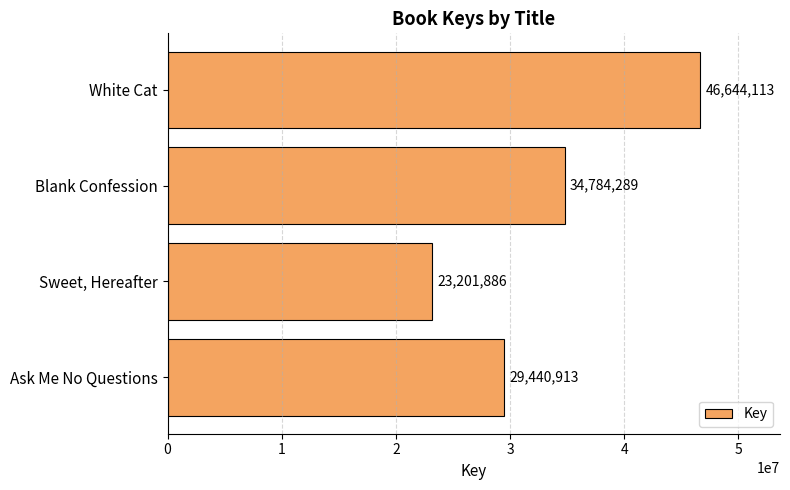

Which label corresponds to the smallest value in the chart?

Sweet, Hereafter